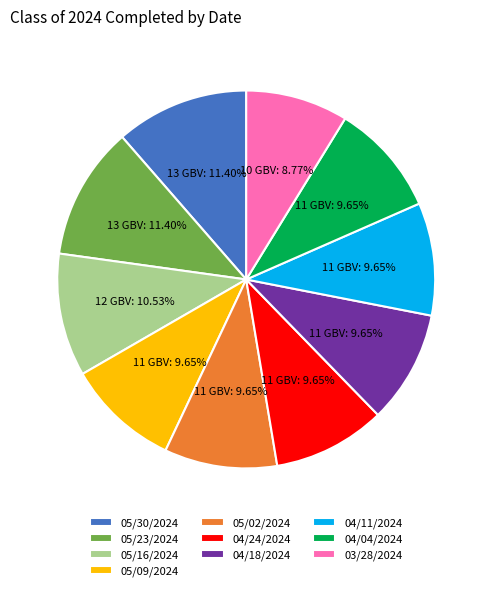

To the nearest percent, what is the combined percentage of 05/09/2024 and 03/28/2024?

18%